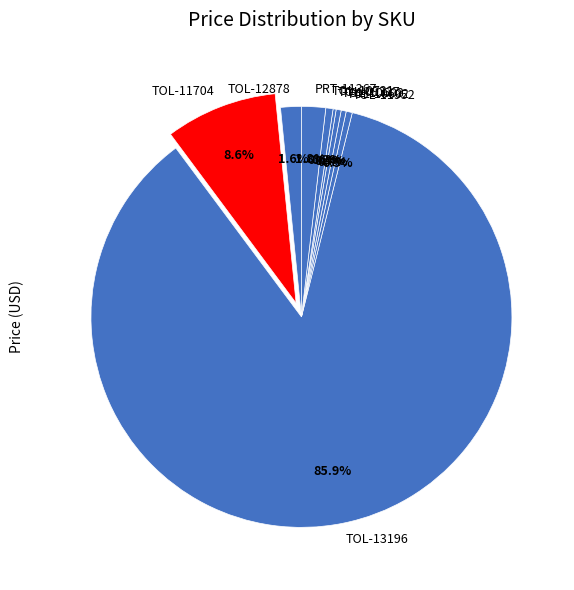

To the nearest percent, what portion does TOL-12878 represent?

2%